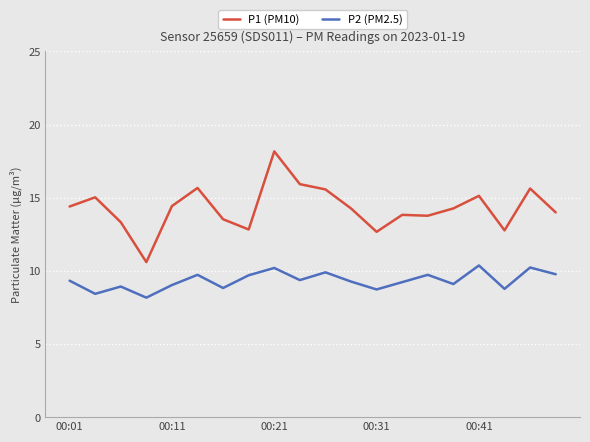

Which series has the largest range (max minus min)?

P1 (PM10)